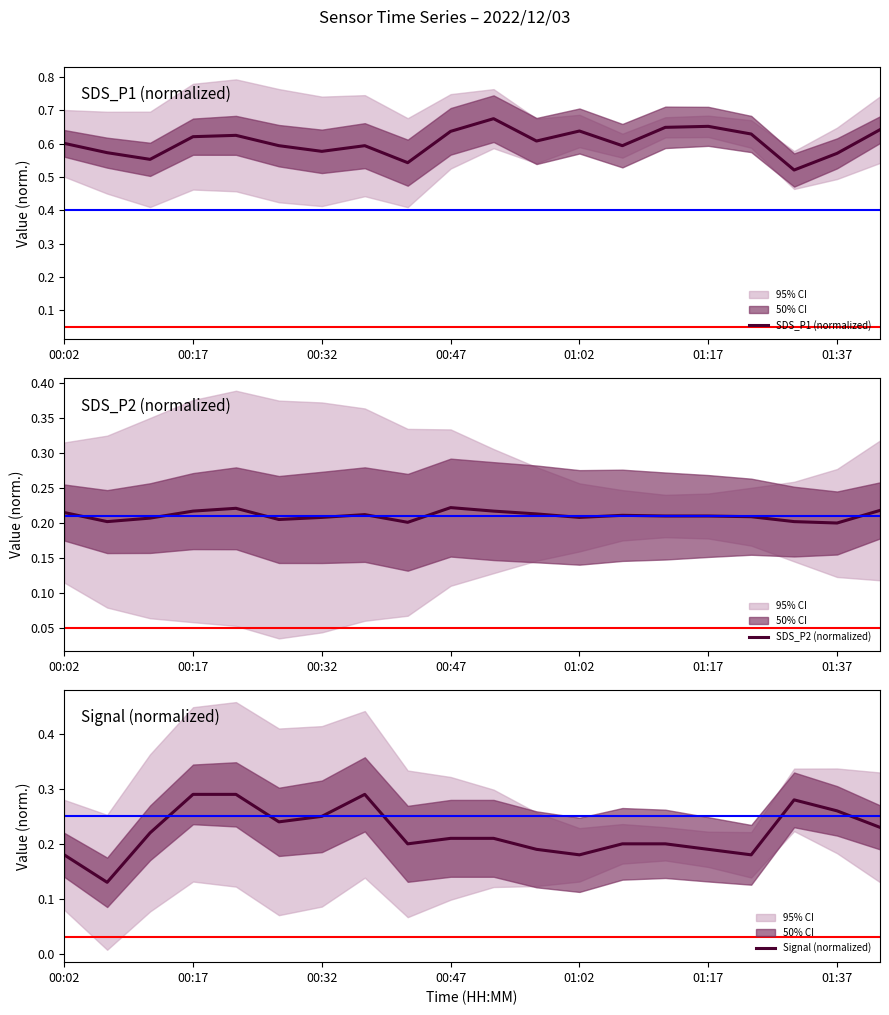

What is the sum of all Signal (normalized) values?

4.4